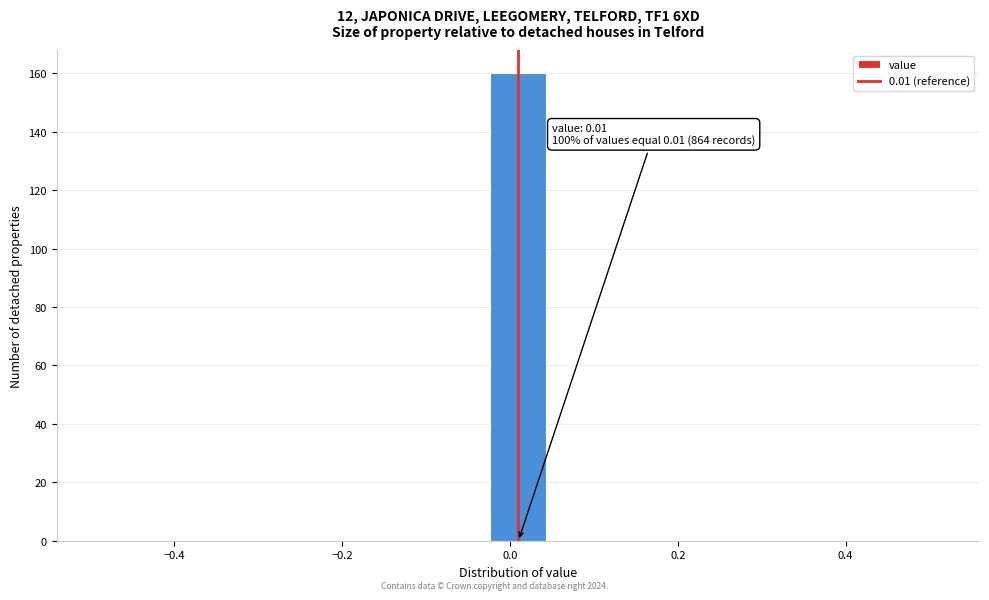

Read against the x-axis, roughly where is the centre of the tallest bar?

0.02